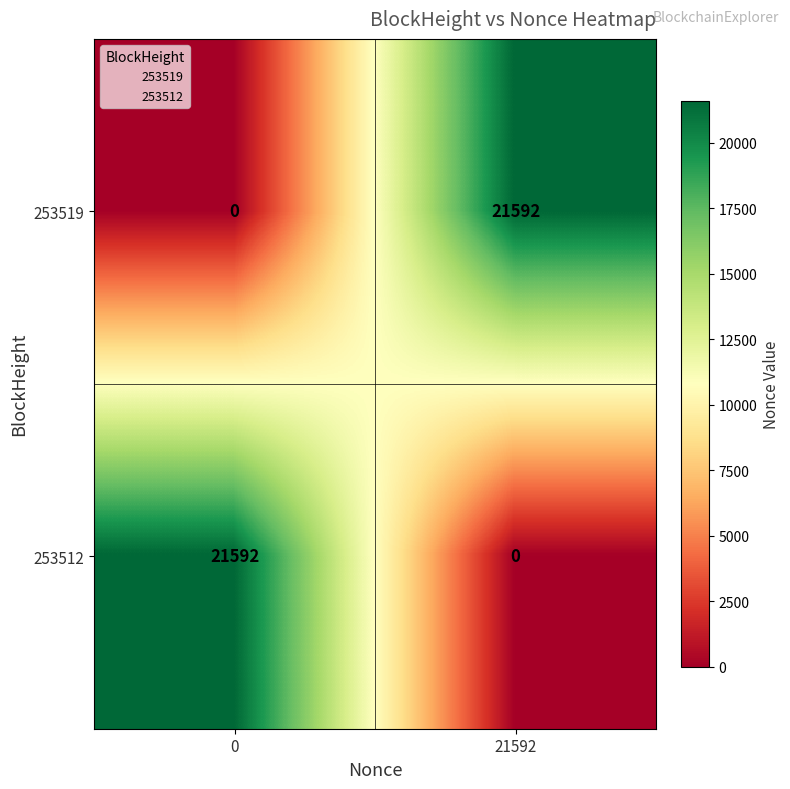

What is the difference between the maximum and minimum values in the 253519 series?

21592